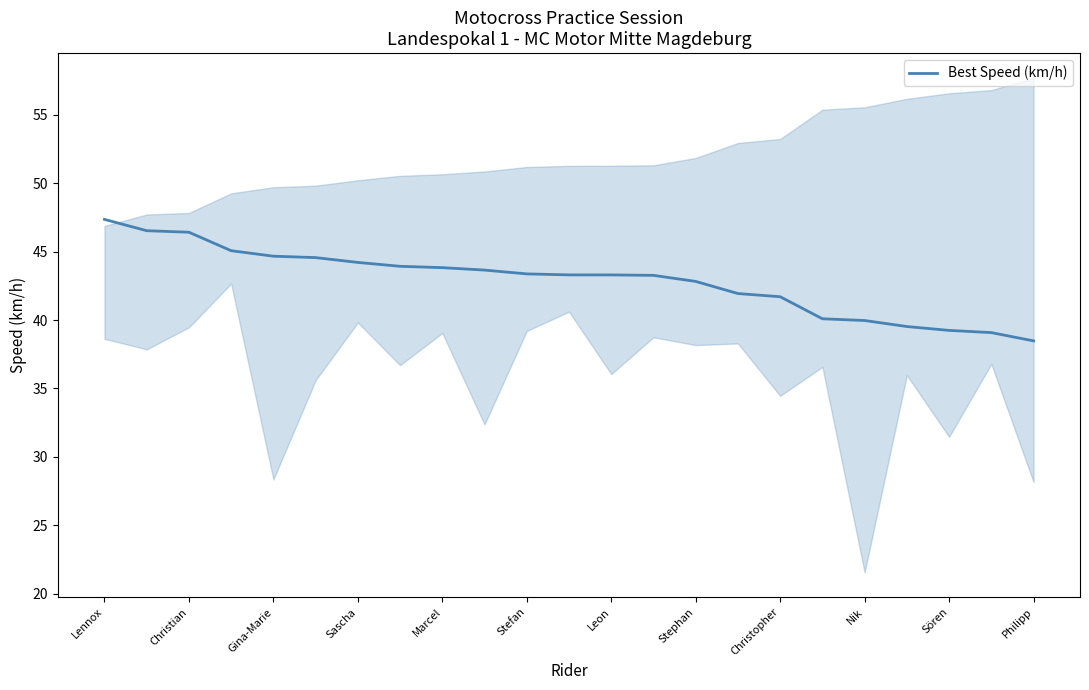

The value of Best Speed (km/h) at Sören is 11.3. True or false?

False